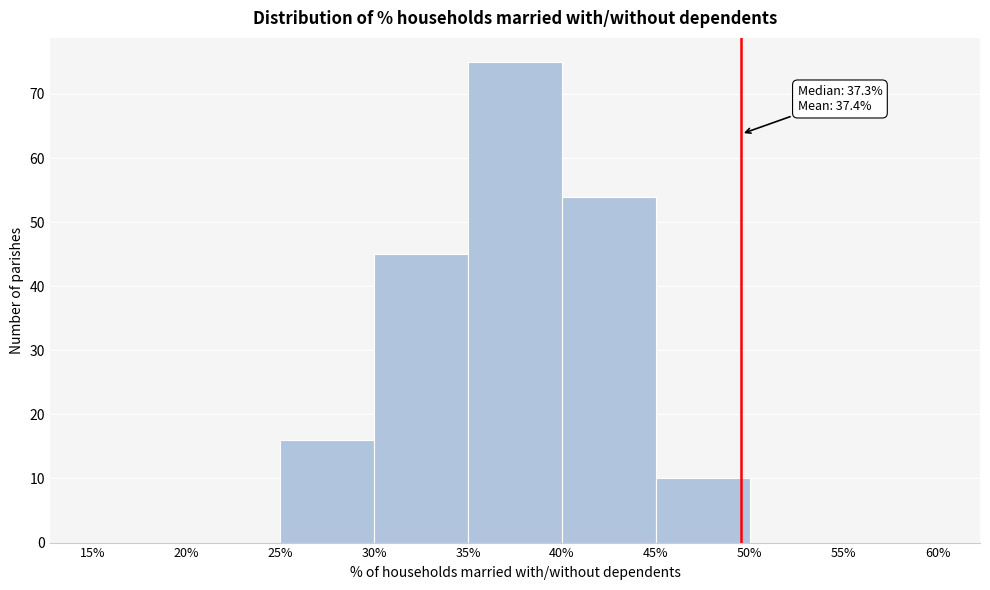

Which range on the x-axis has the tallest bar?

35% to 40%